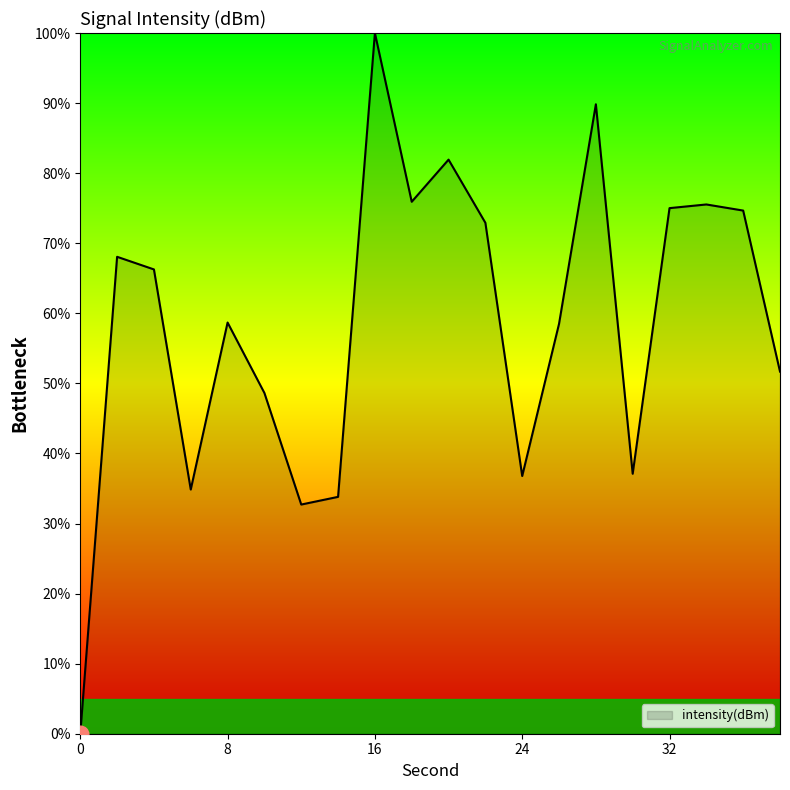

What is the difference between the maximum and minimum values?

100.0